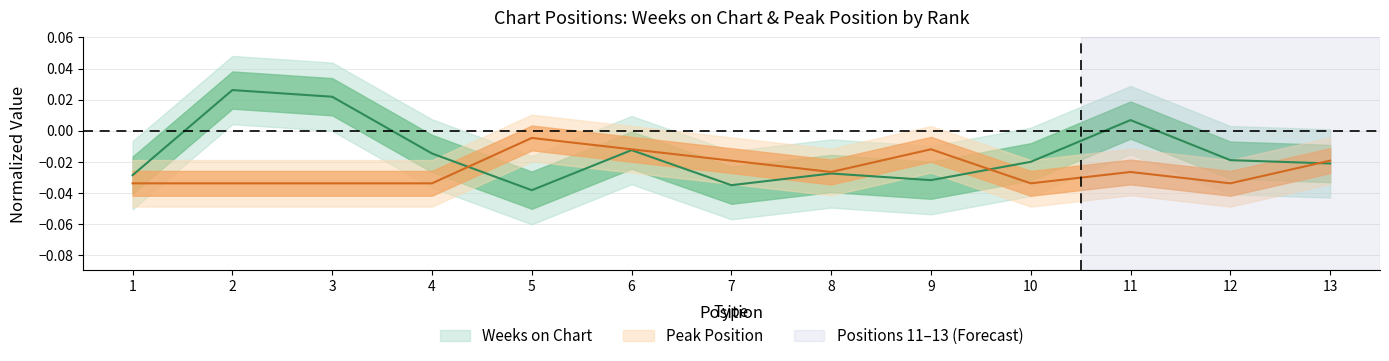

Where is the first local maximum for Weeks on Chart?

2